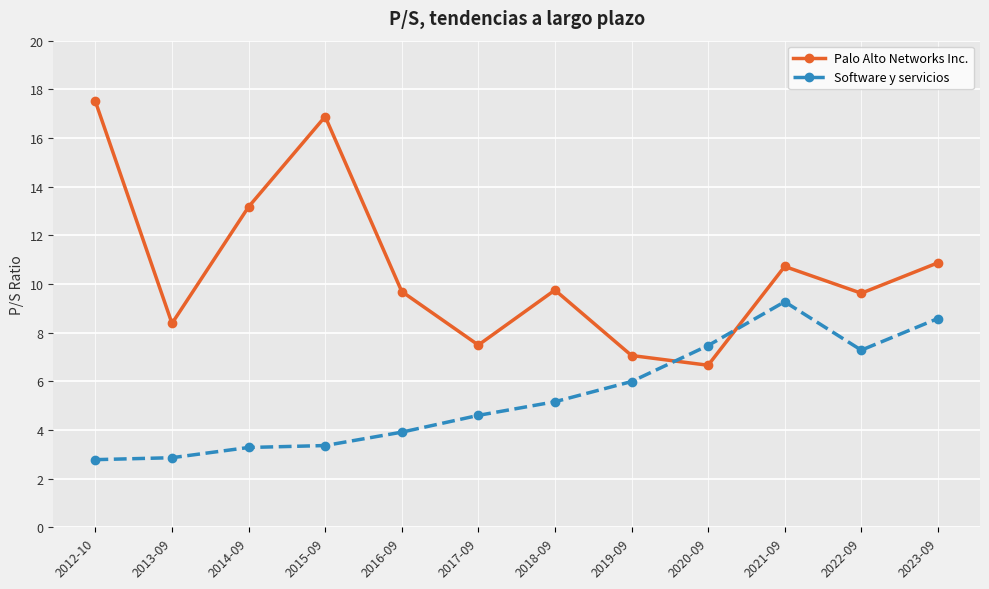

Where is the first local minimum for Palo Alto Networks Inc.?

2013-09